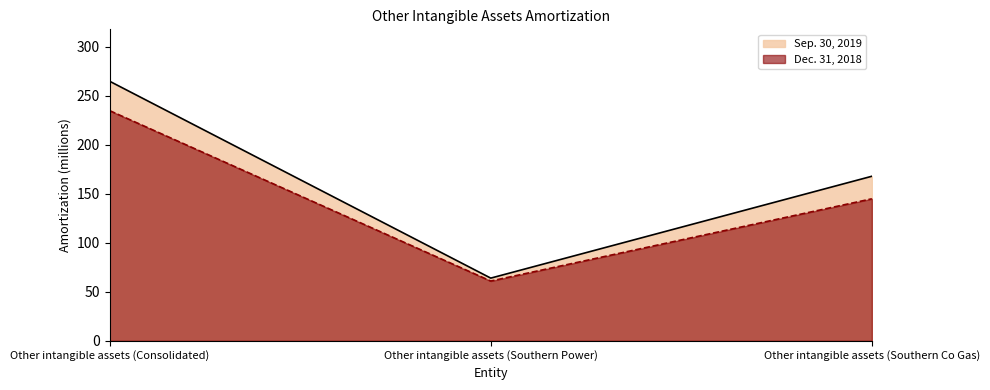

The Sep. 30, 2019 series shows 235 at Other intangible assets (Southern Co Gas). True or false?

False